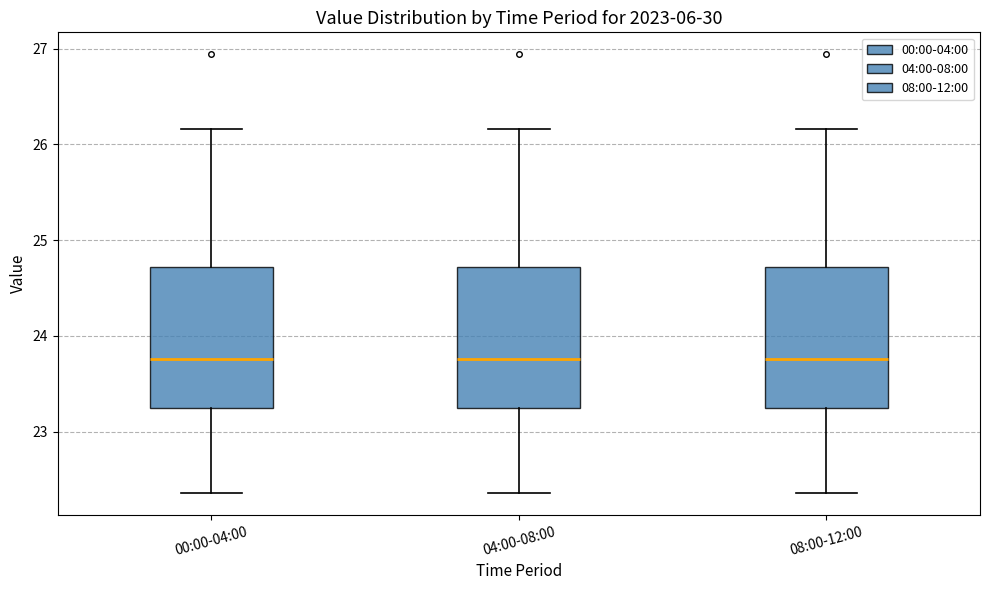

Reading left to right, transcribe this box plot: for each box, give where its median line is, the range the box spans, and where its two whiskers end, as read against the y-axis. The values are not printed on the chart, so give them approximately, as read against the axis.

00:00-04:00: median 23.8, box 23.2 to 24.7, whiskers 22.4 to 26.2
04:00-08:00: median 23.8, box 23.2 to 24.7, whiskers 22.4 to 26.2
08:00-12:00: median 23.8, box 23.2 to 24.7, whiskers 22.4 to 26.2